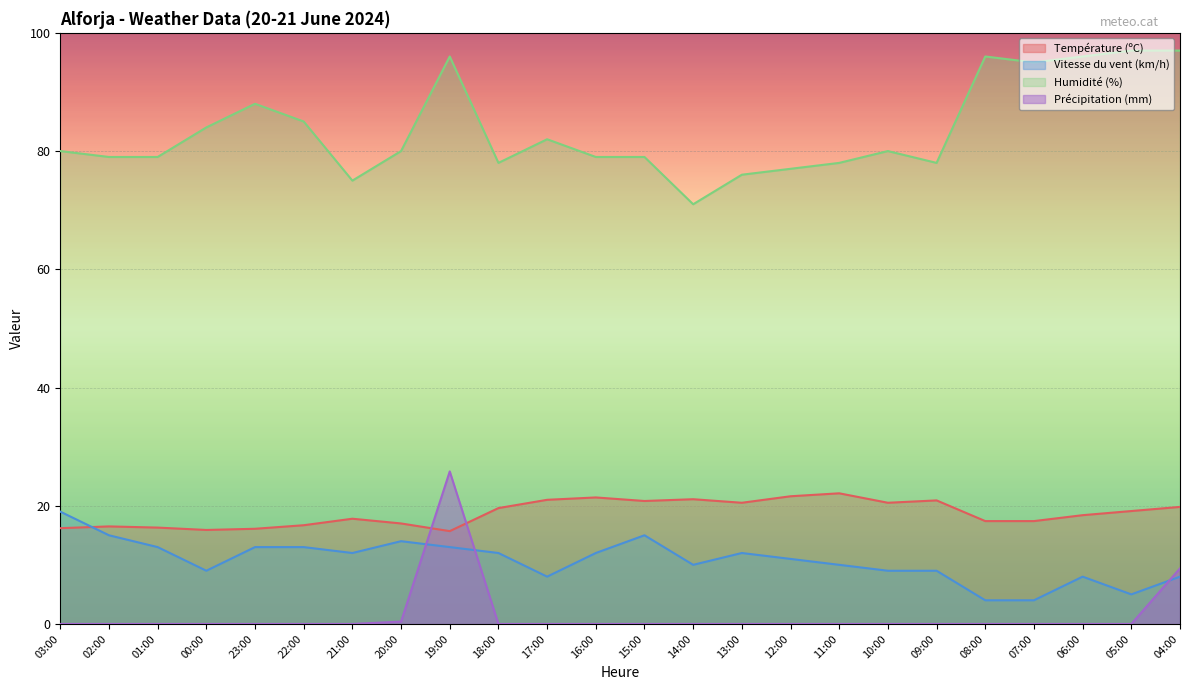

List the labels in order of Précipitation (mm) value, smallest first.

03:00, 02:00, 01:00, 00:00, 23:00, 22:00, 21:00, 18:00, 17:00, 16:00, 15:00, 14:00, 13:00, 12:00, 11:00, 10:00, 09:00, 08:00, 07:00, 06:00, 05:00, 20:00, 04:00, 19:00